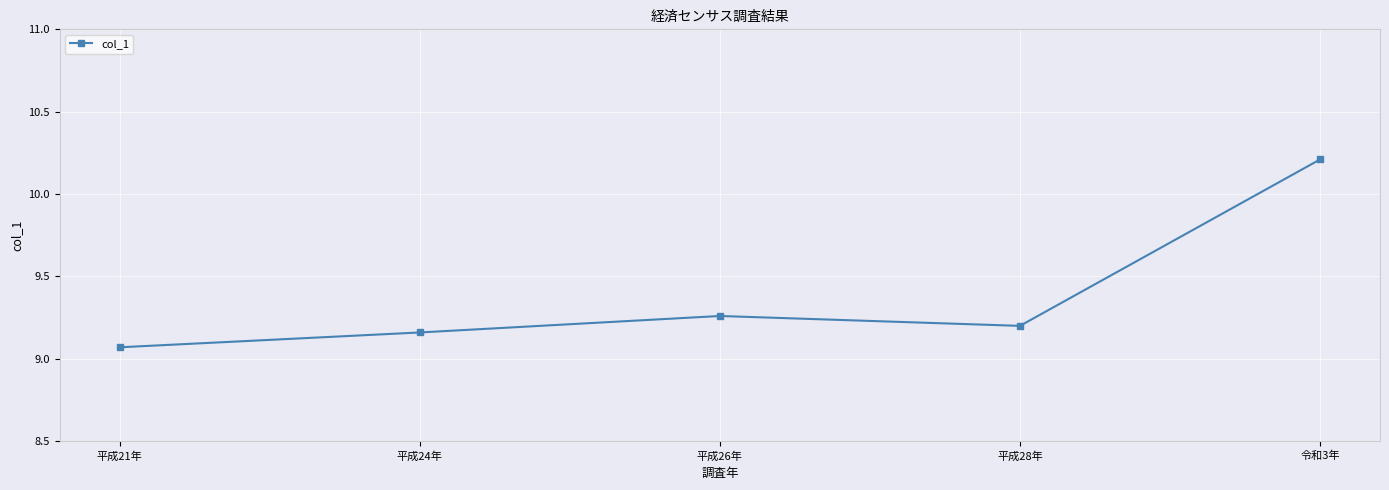

What is the difference between the maximum and minimum values?

1.1